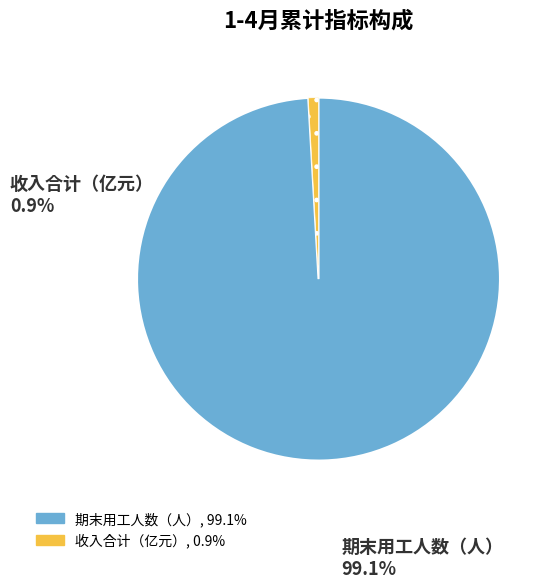

Rank the categories by value from lowest to highest.

收入合计（亿元）, 期末用工人数（人）